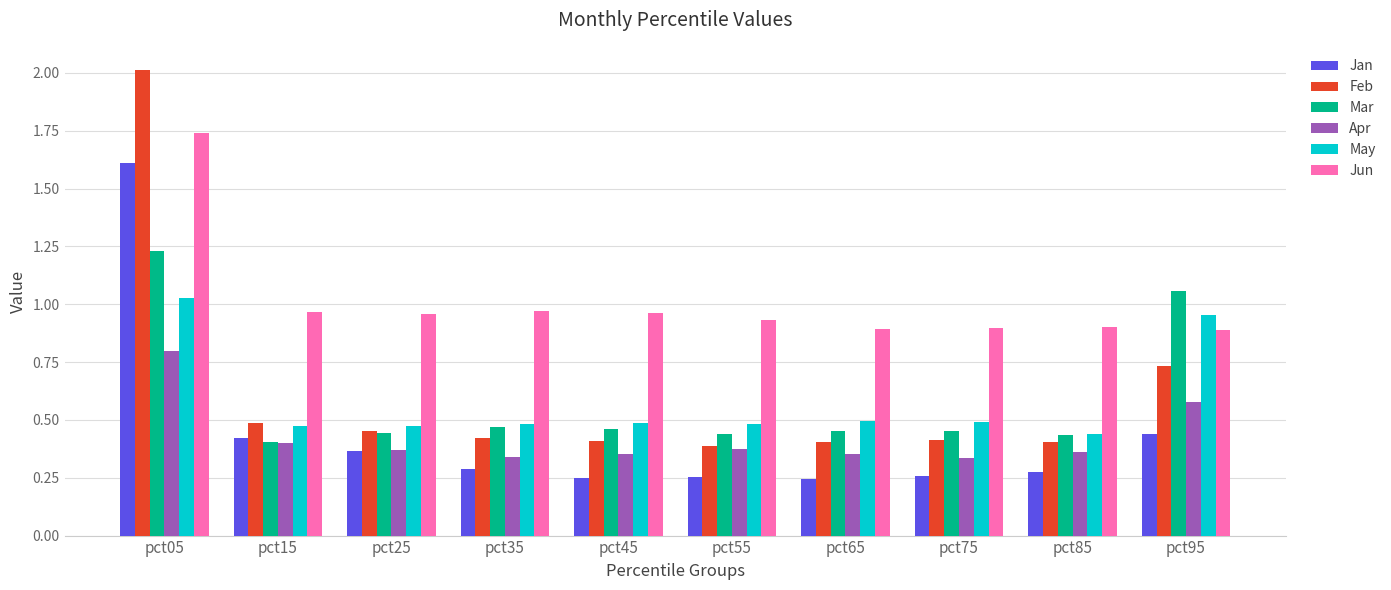

Which series has the largest range (max minus min)?

Feb